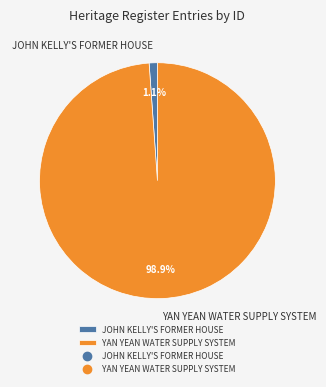

Which category has the smallest portion of the pie?

JOHN KELLY'S FORMER HOUSE